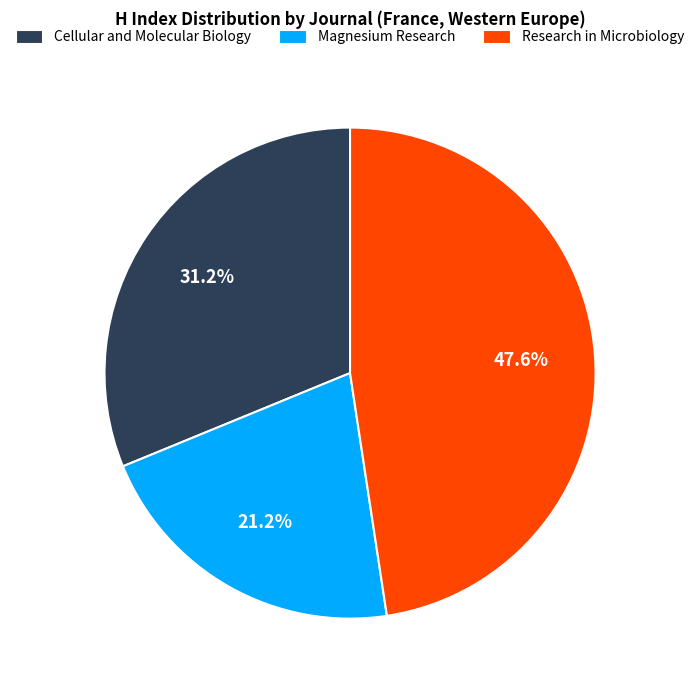

To the nearest percent, what portion does Research in Microbiology represent?

48%